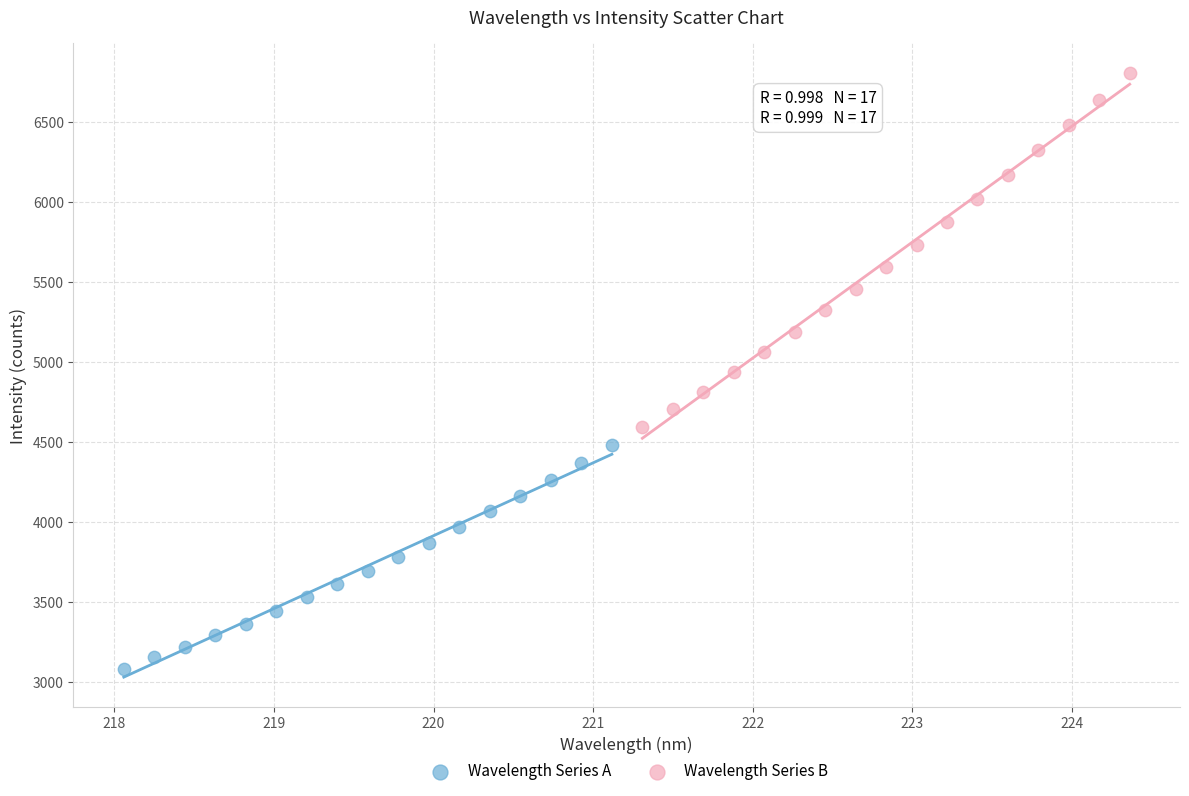

Which series contains the highest Y value?

Wavelength Series B